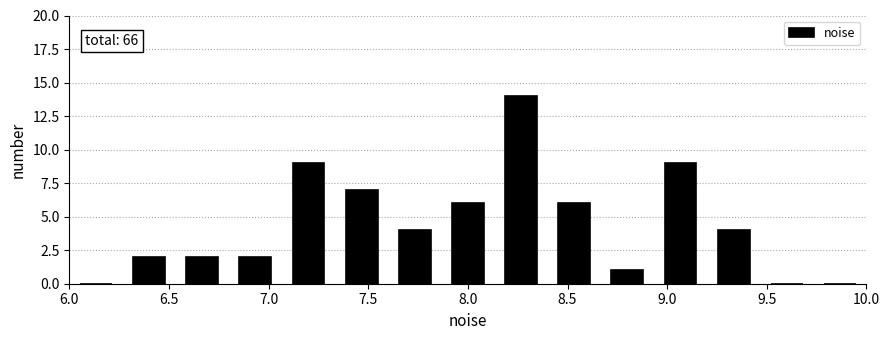

Over which range of the x-axis is the bar tallest?

8.15 to 8.40